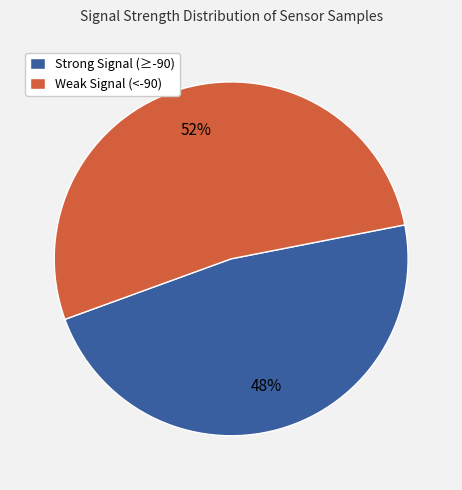

Which category has the smallest portion of the pie?

Strong Signal (≥-90)